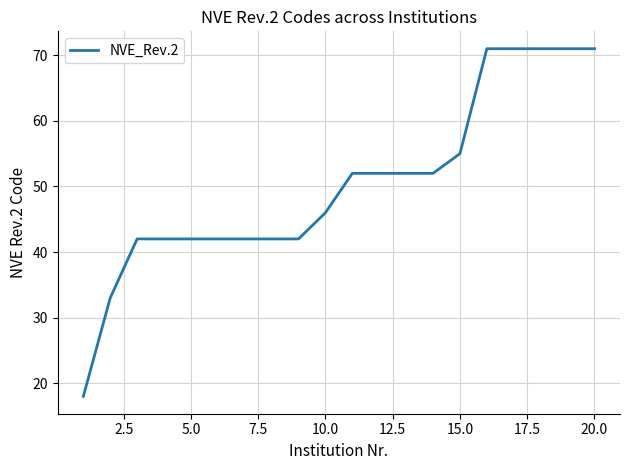

What is the greatest value displayed?

71